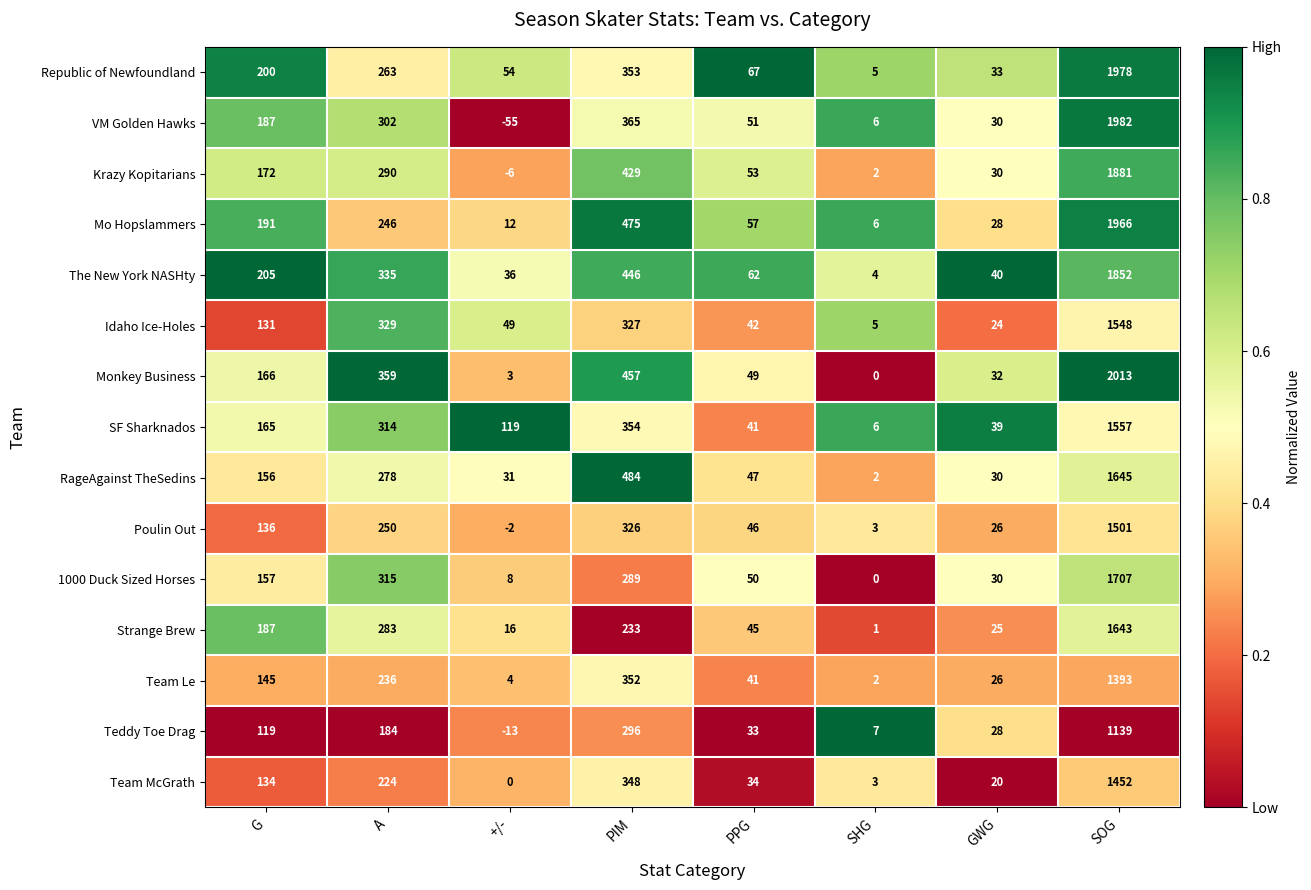

What is the total value across all series at A?

4208